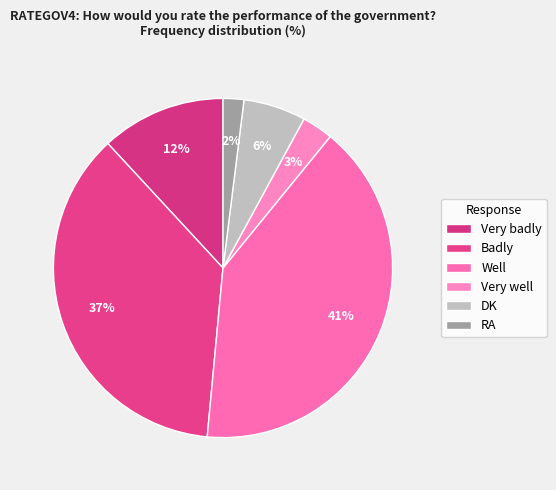

What is the total percentage of Badly and Very badly?

48.5%